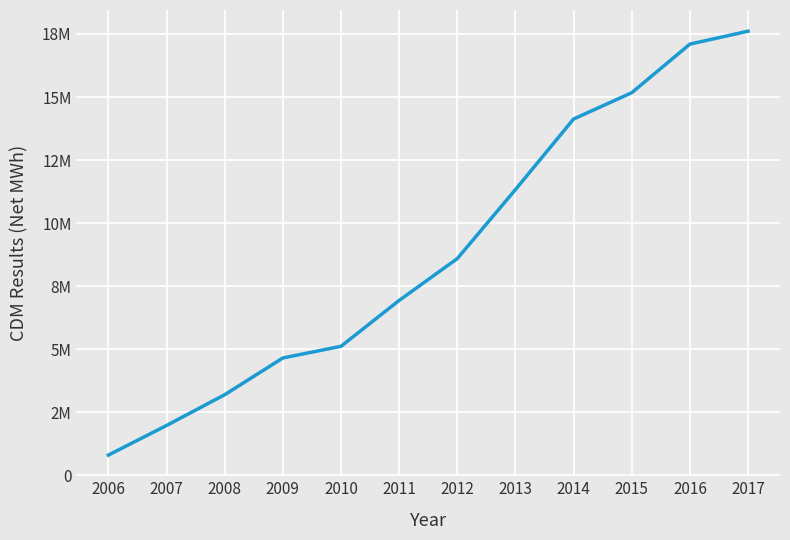

What is the sum of all values?

106567533.0